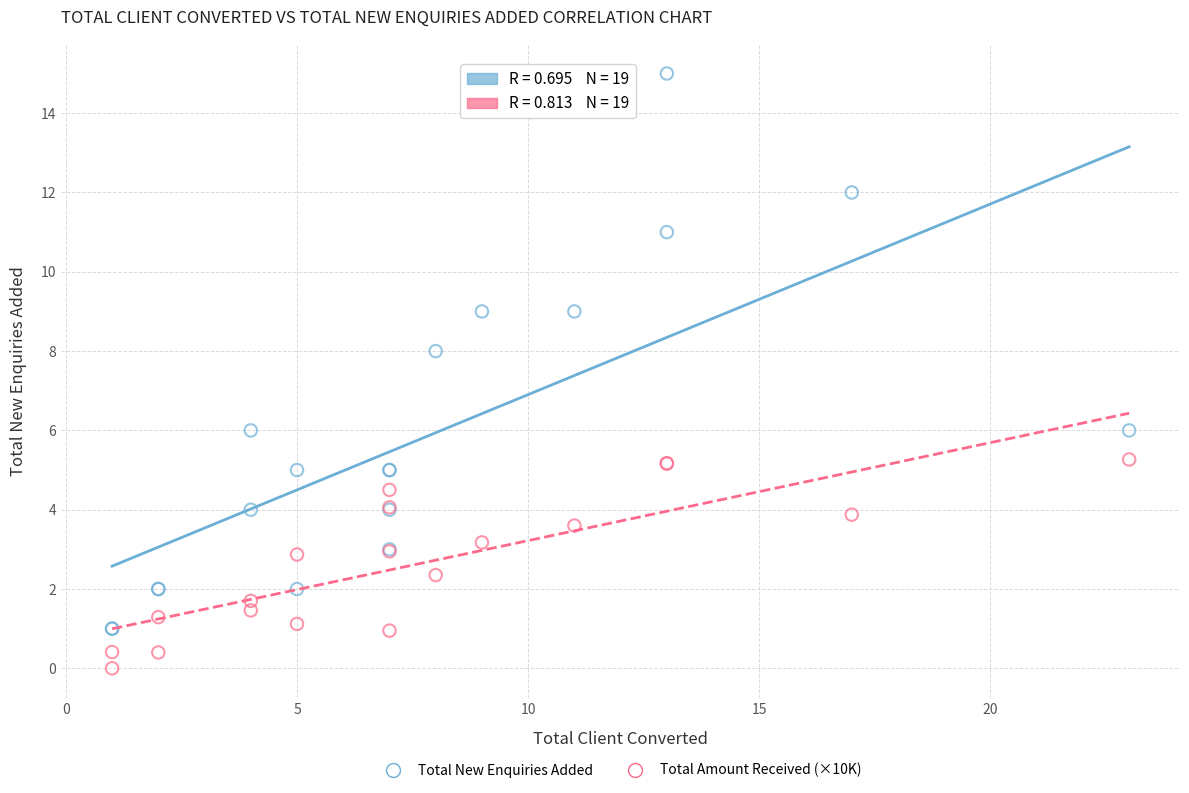

Which series has the largest Y range (max minus min)?

Total New Enquiries Added